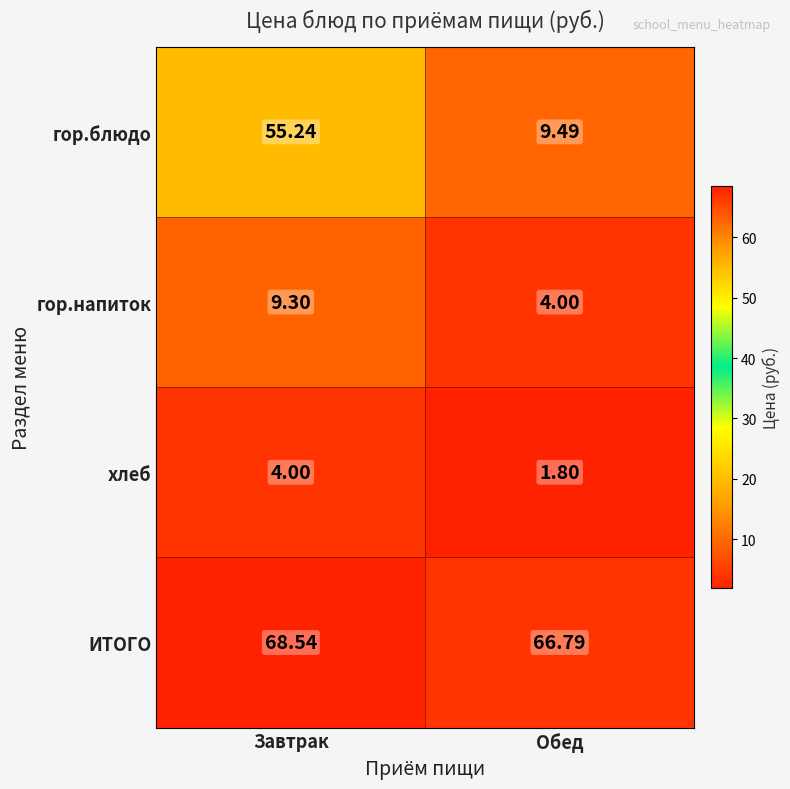

At which label does гор.напиток reach its peak?

Завтрак